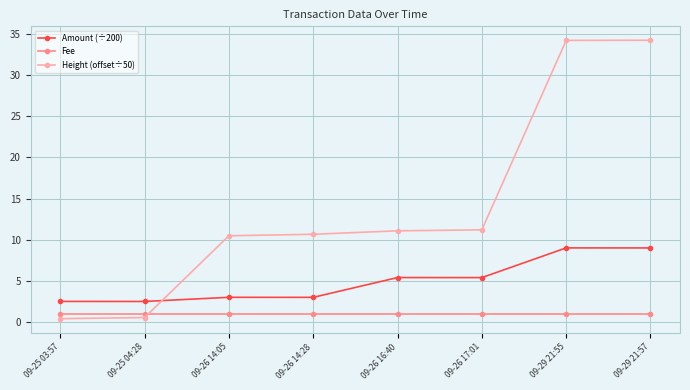

What is the difference between the highest and lowest values at 09-29 21:55?

33.2